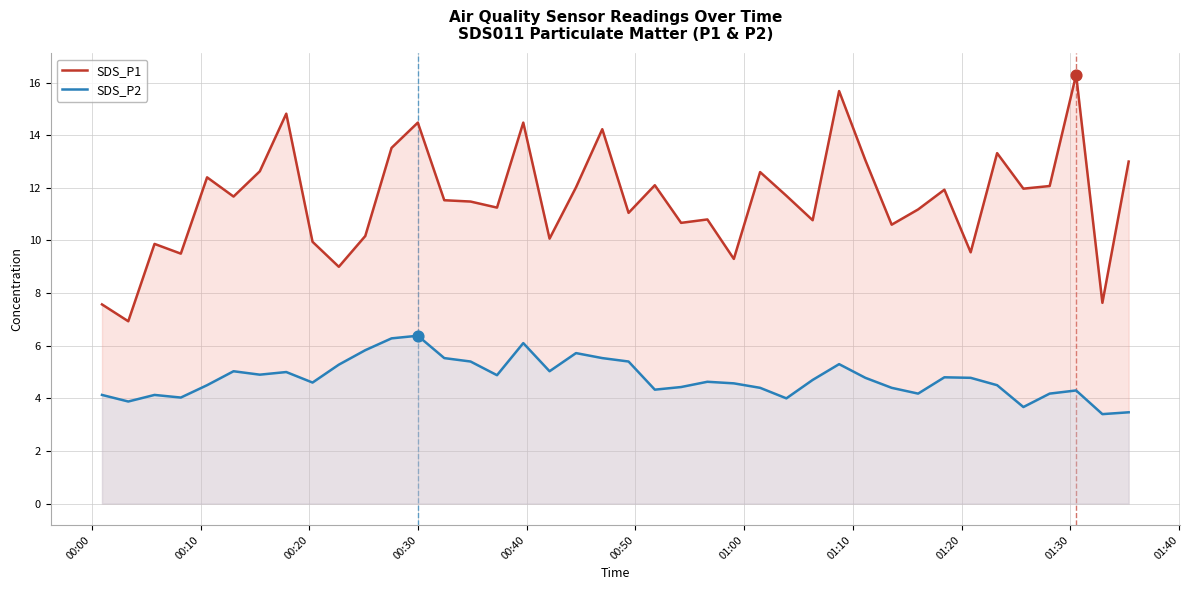

Which series has the largest total across all categories?

SDS_P1